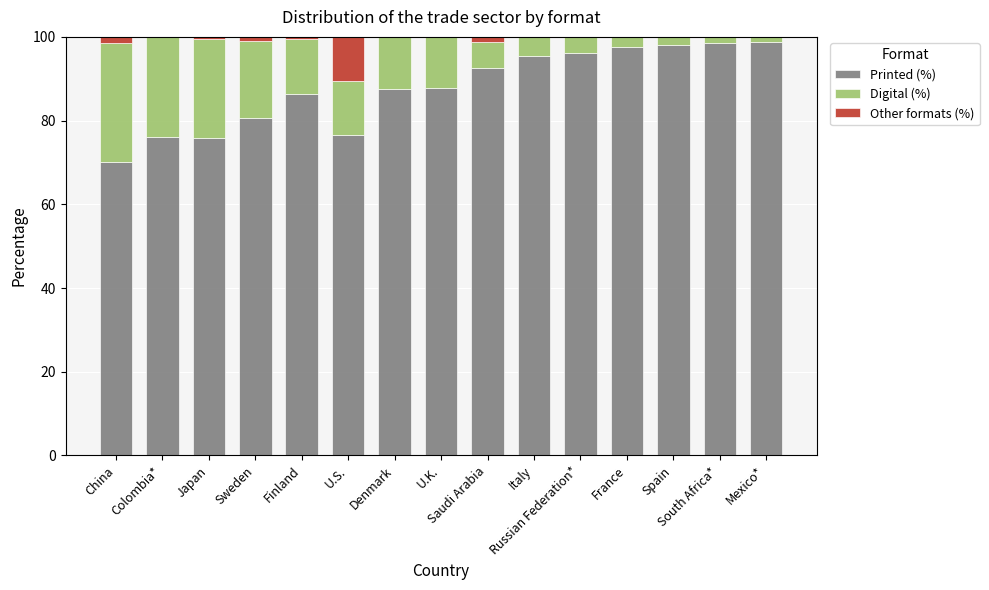

What is the sum of all Printed (%) values?

1318.2